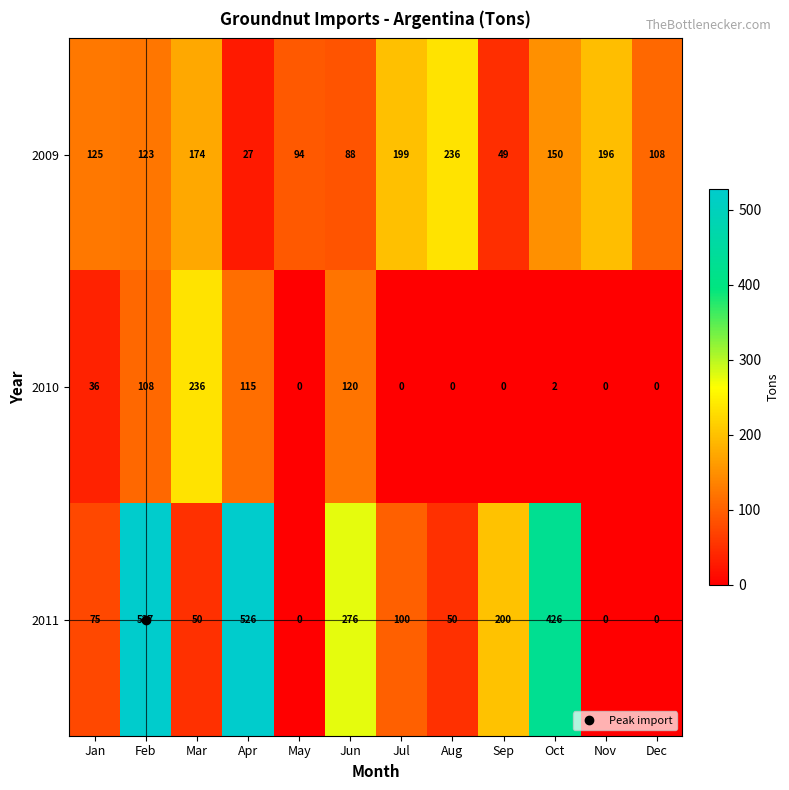

The value of 2009 at Jan is 39. True or false?

False